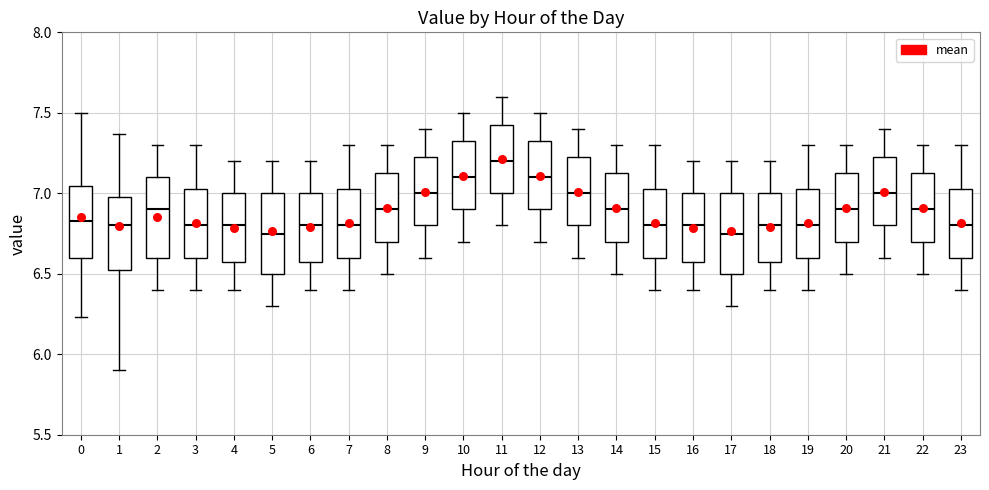

Which box has the highest median line?

11